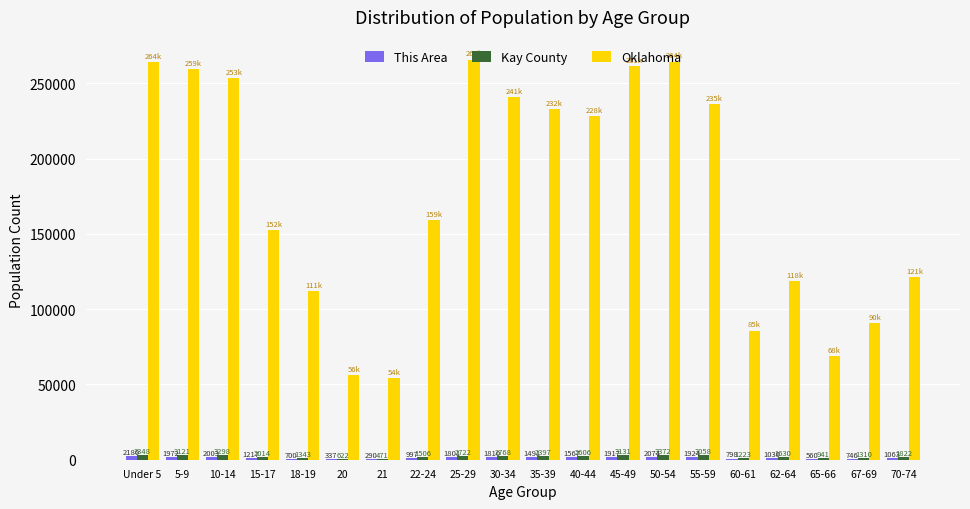

At which label is Kay County closest to 1921?

15-17